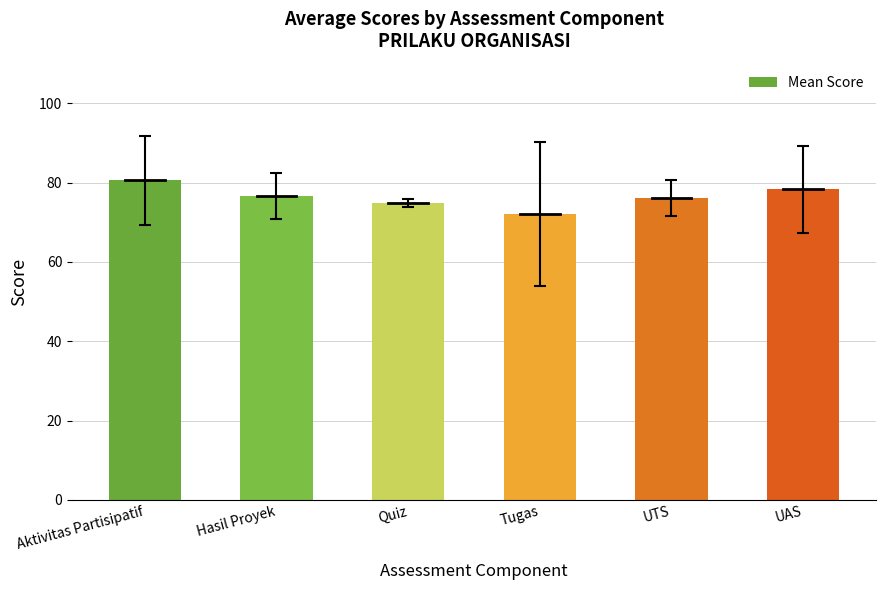

Reading right to left, what are all the values shown in this chart?

UAS=78.3	UTS=76.1	Tugas=72.1	Quiz=74.8	Hasil Proyek=76.7	Aktivitas Partisipatif=80.6